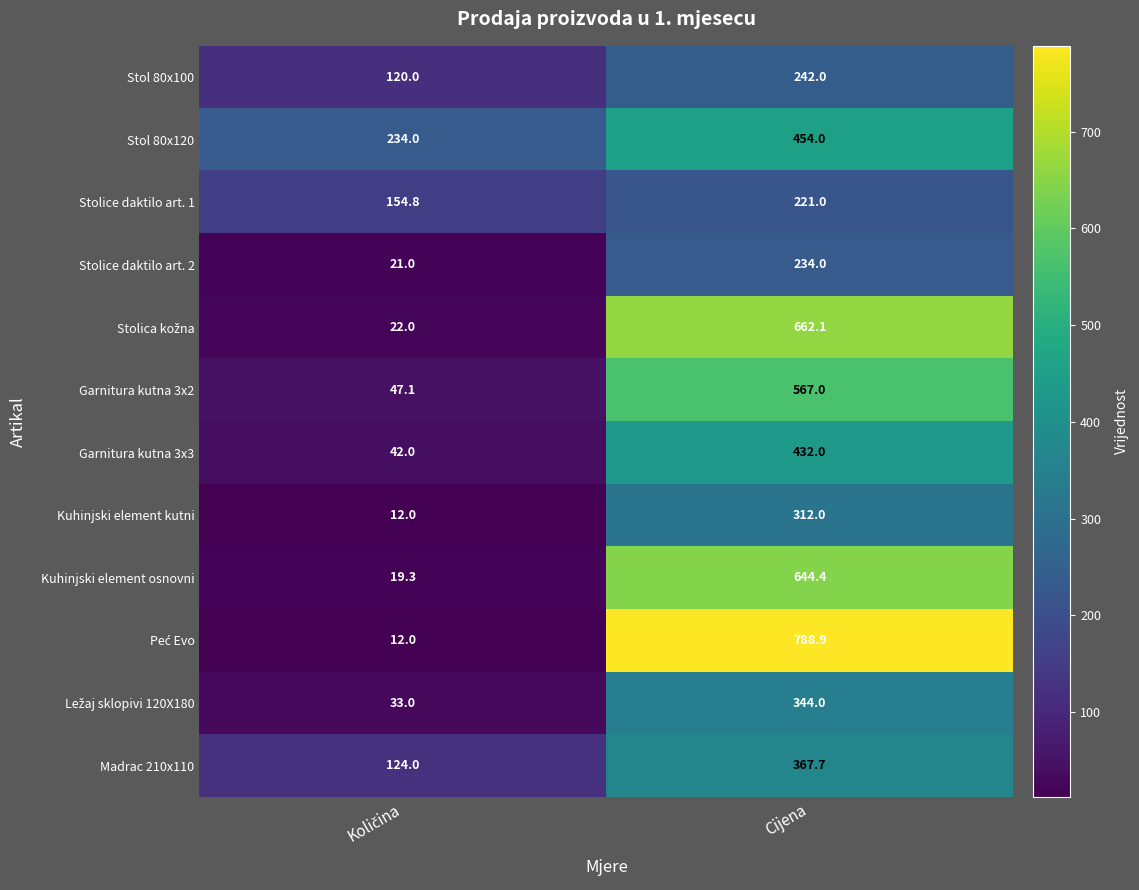

What is the average value of the Garnitura kutna 3x3 series?

237.0